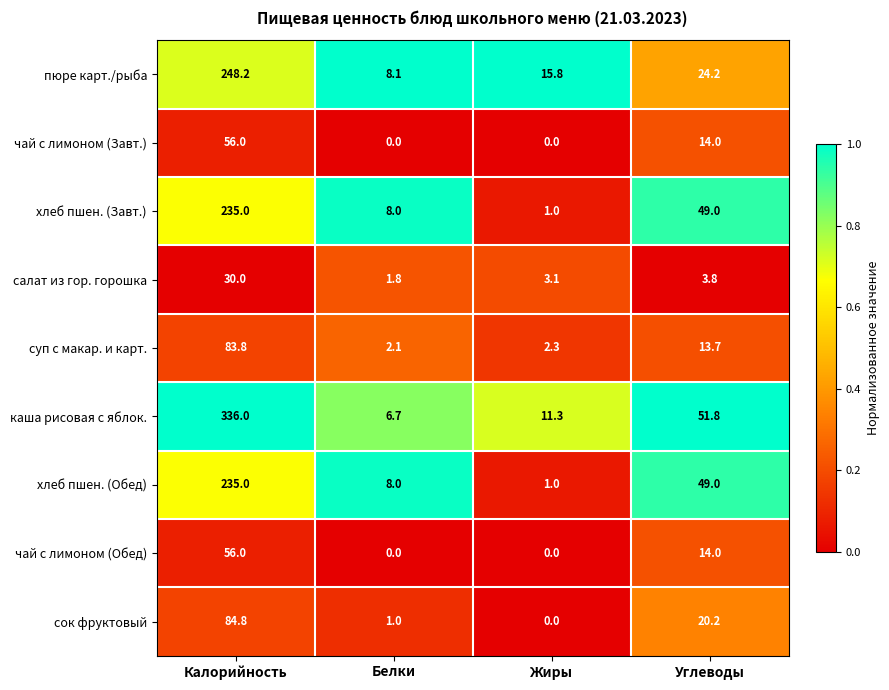

Count the number of data series in this chart.

9